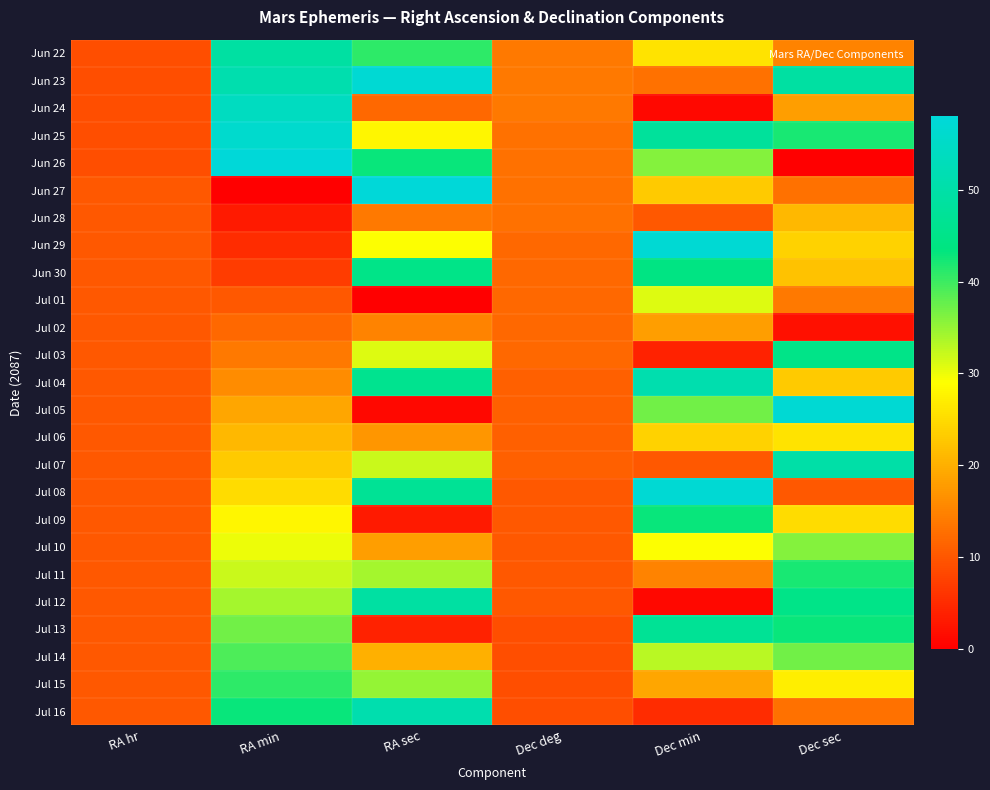

Which has a higher value, Dec min or RA sec?

RA sec